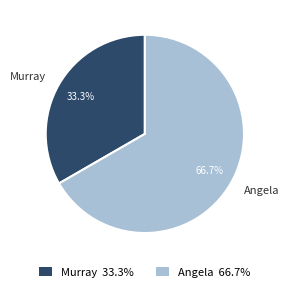

Which category has the smallest portion of the pie?

Murray